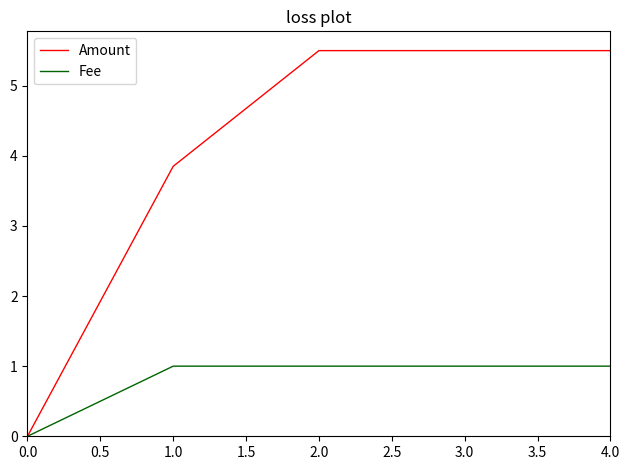

What are all the series names shown in the legend?

Amount, Fee